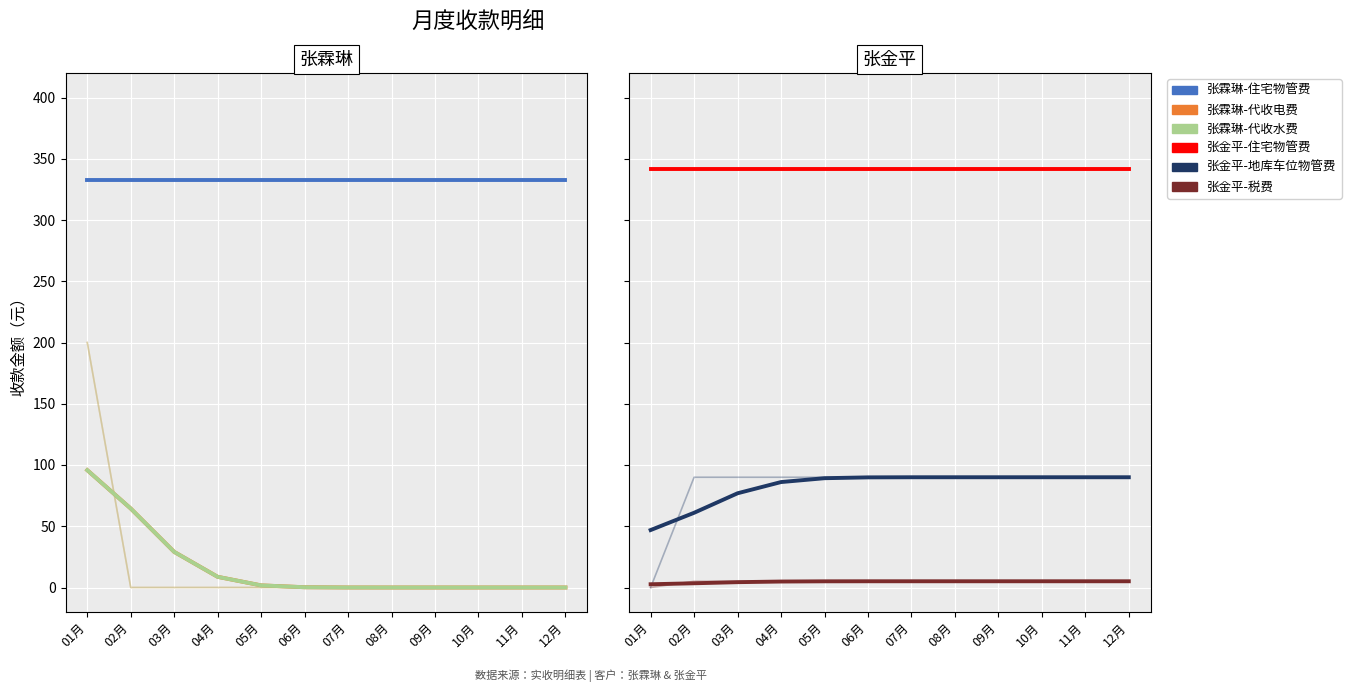

What is the value of the 张霖琳-代收水费 point at the 1st from the left?

95.8